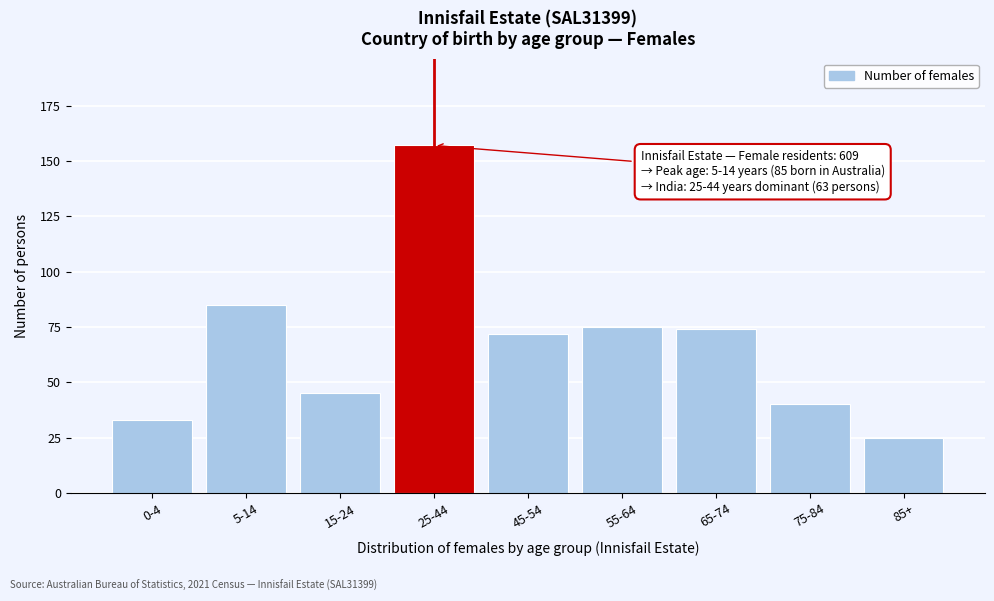

Reading left to right, transcribe all the data shown in this chart.

33	85	45	157	72	75	74	40	25